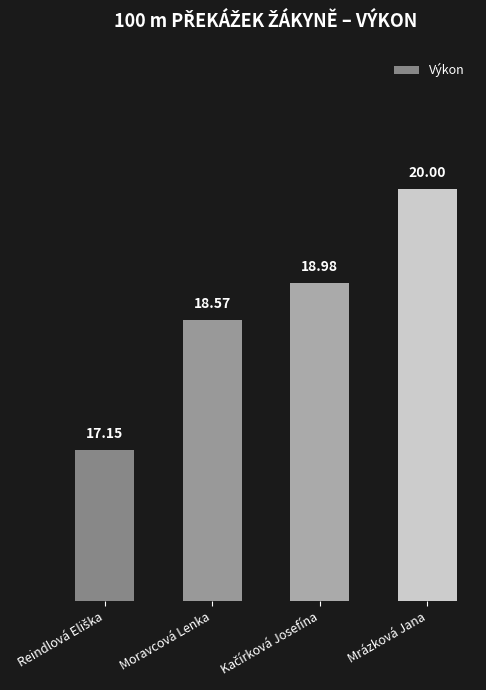

What position from the left is Moravcová Lenka?

2